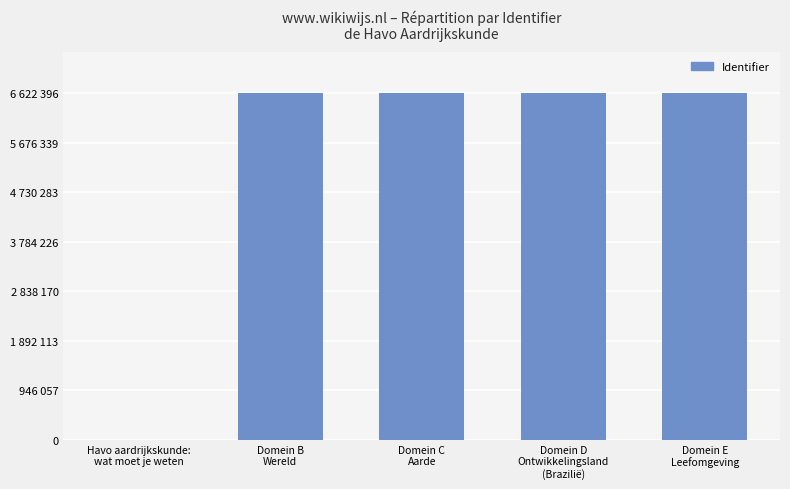

What is the ratio of the value at Domein E
Leefomgeving to the value at Domein C
Aarde?

1.0